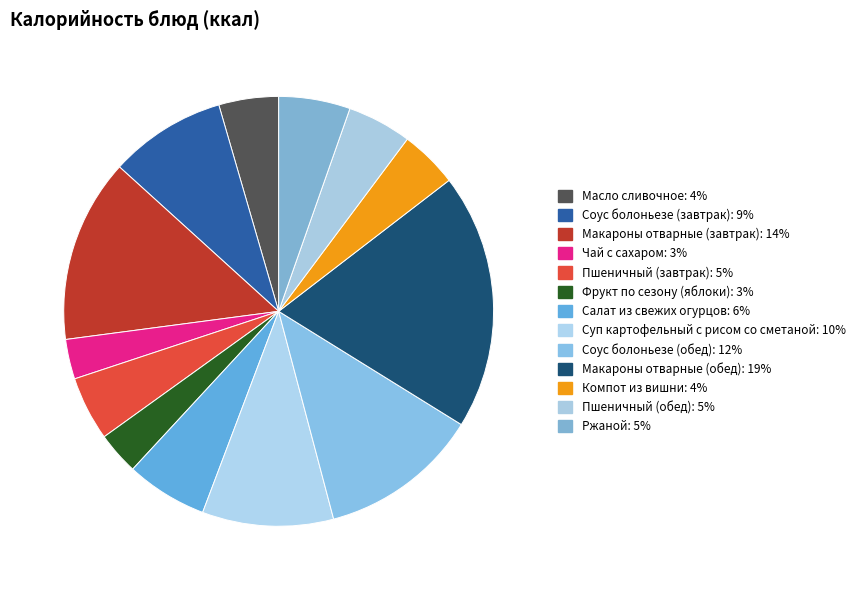

What is the ratio of the value at Макароны отварные (обед) to the value at Салат из свежих огурцов?

3.1